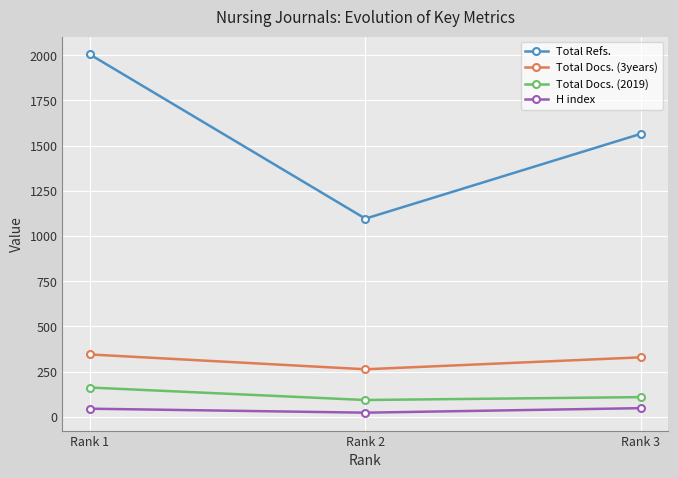

Which category has the highest value in the Total Docs. (2019) series?

Rank 1